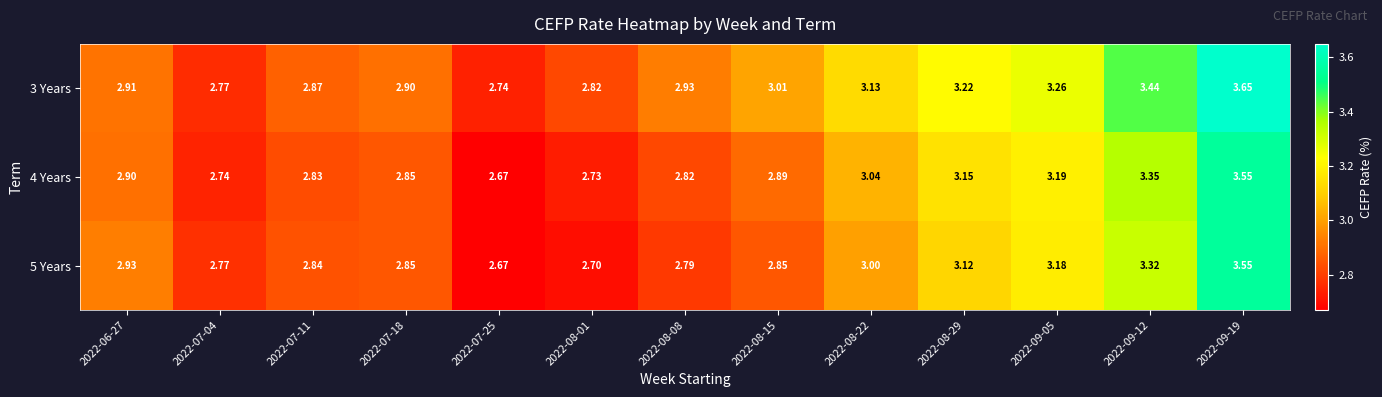

Which series has the largest total across all categories?

3 Years